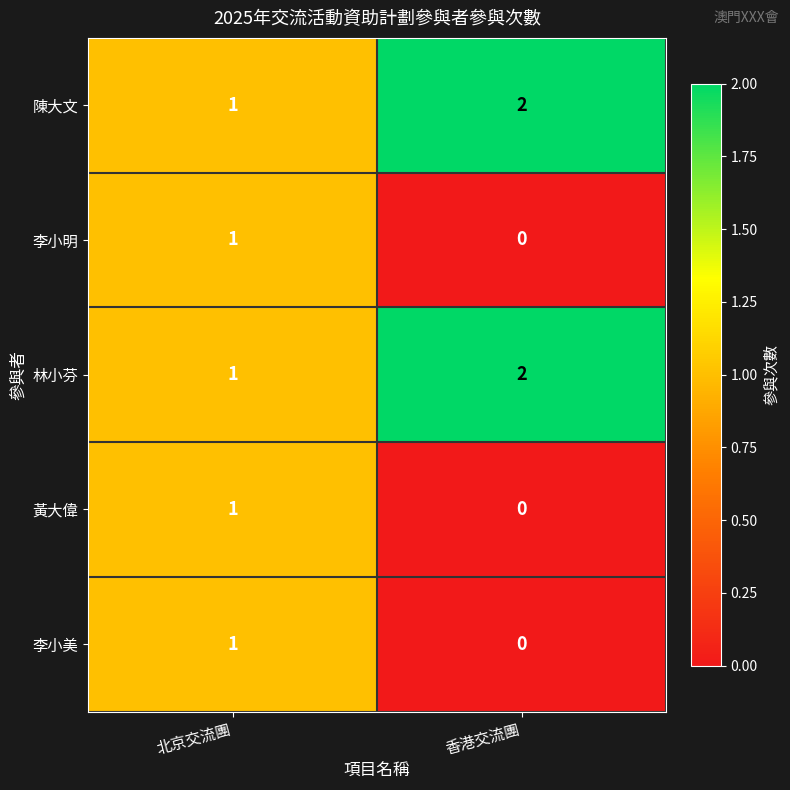

Reading right to left, what are all the values shown in this chart?

陳大文: 香港交流團=2	北京交流團=1
李小明: 香港交流團=0	北京交流團=1
林小芬: 香港交流團=2	北京交流團=1
黃大偉: 香港交流團=0	北京交流團=1
李小美: 香港交流團=0	北京交流團=1